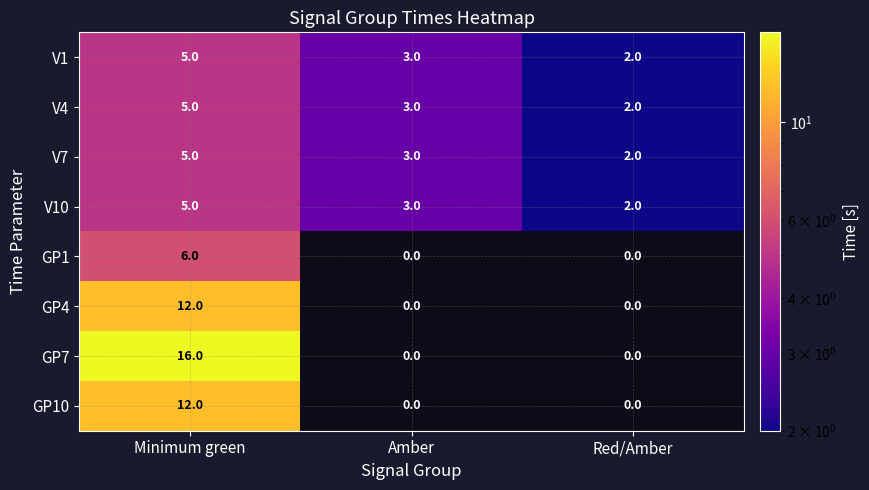

What is the maximum value shown in the chart?

16